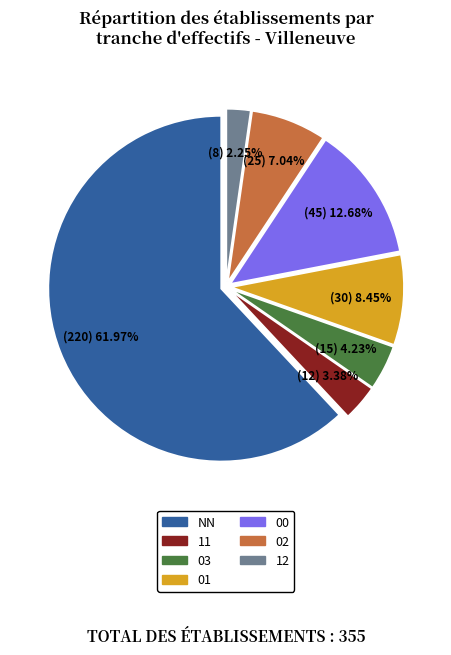

To the nearest percent, what is the average slice percentage?

14%